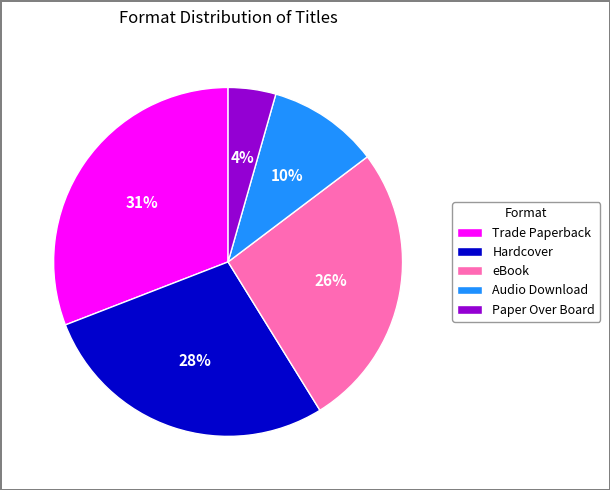

Is there a majority slice in this chart?

No